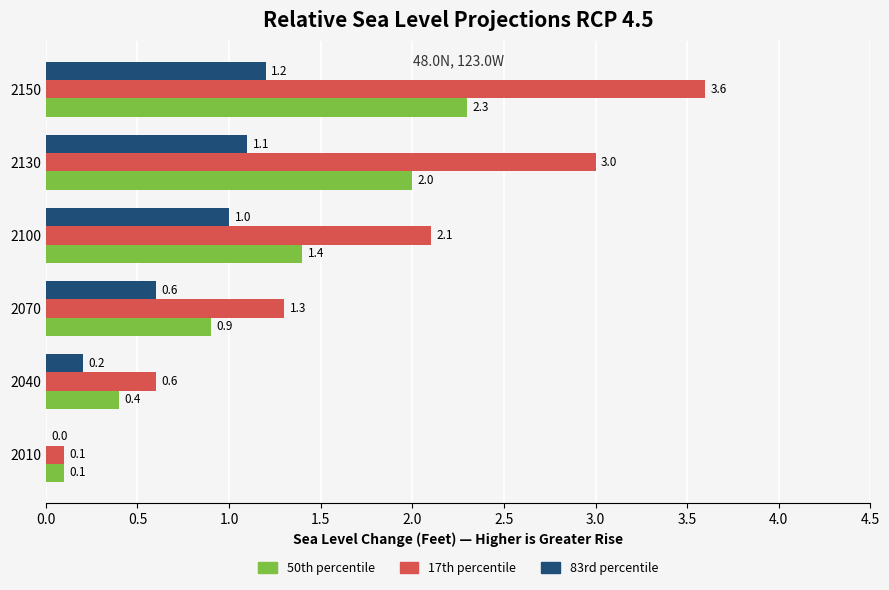

What value does the 83rd percentile series have at 2070?

0.6